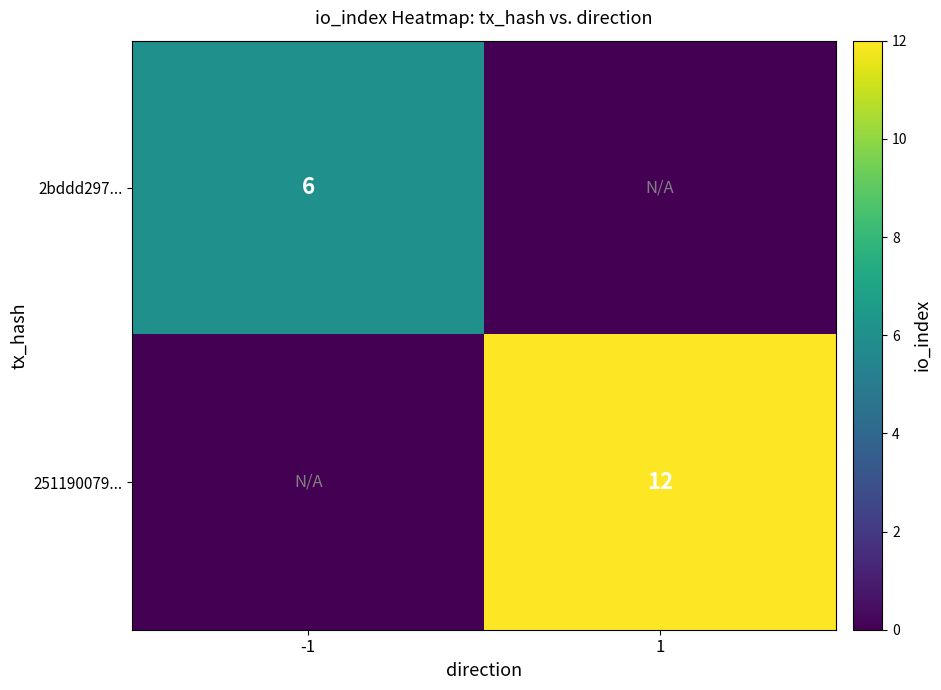

What is the maximum value shown in the chart?

12